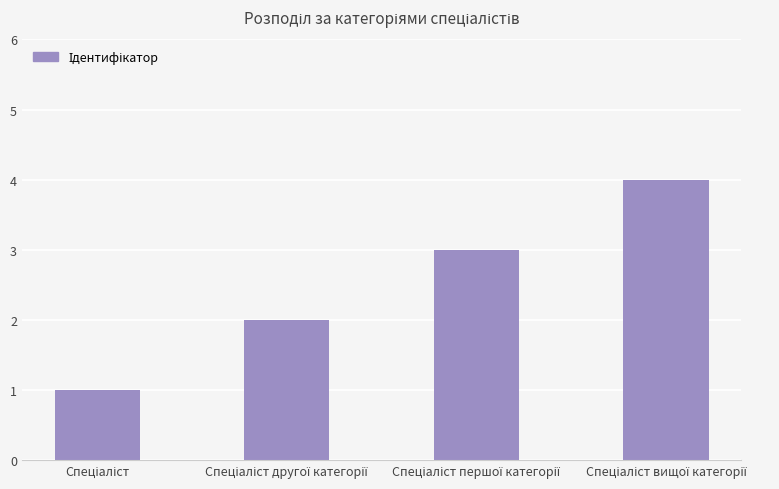

What is the sum of all values?

10